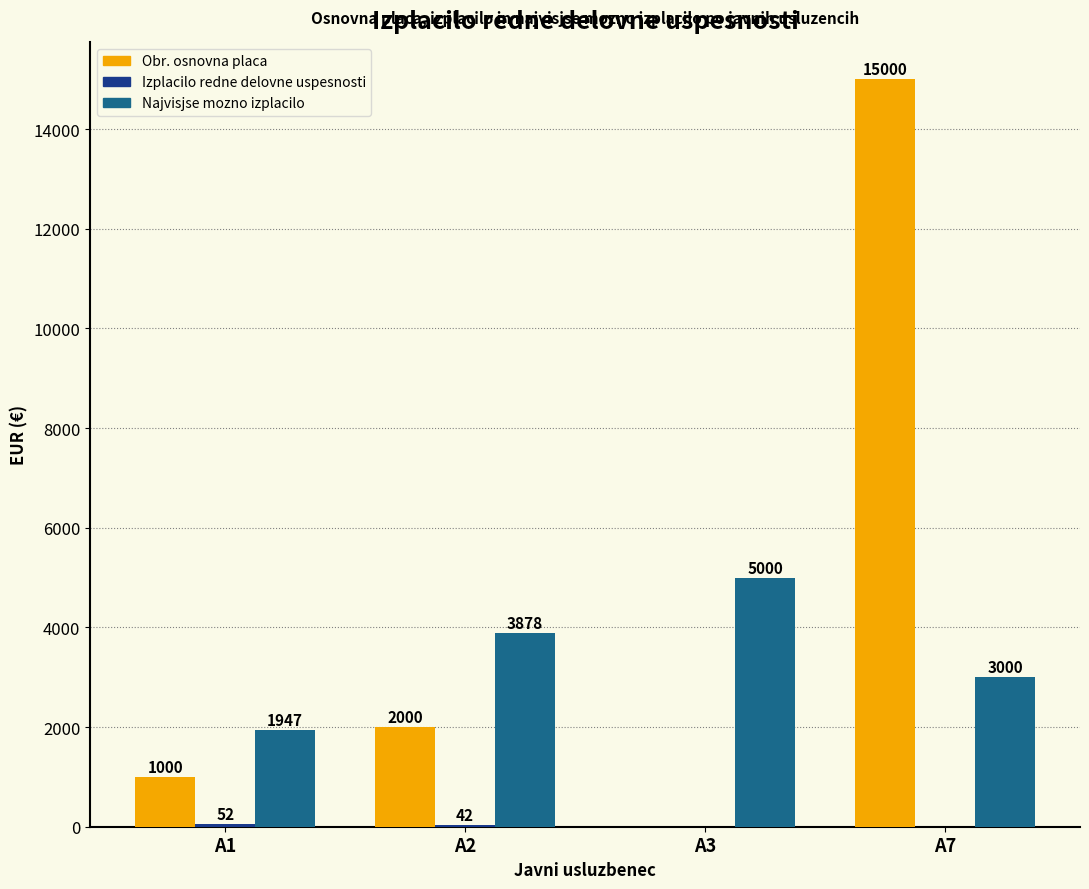

True or false: Najvisjse mozno izplacilo has a value of 3878.3 at A2.

True